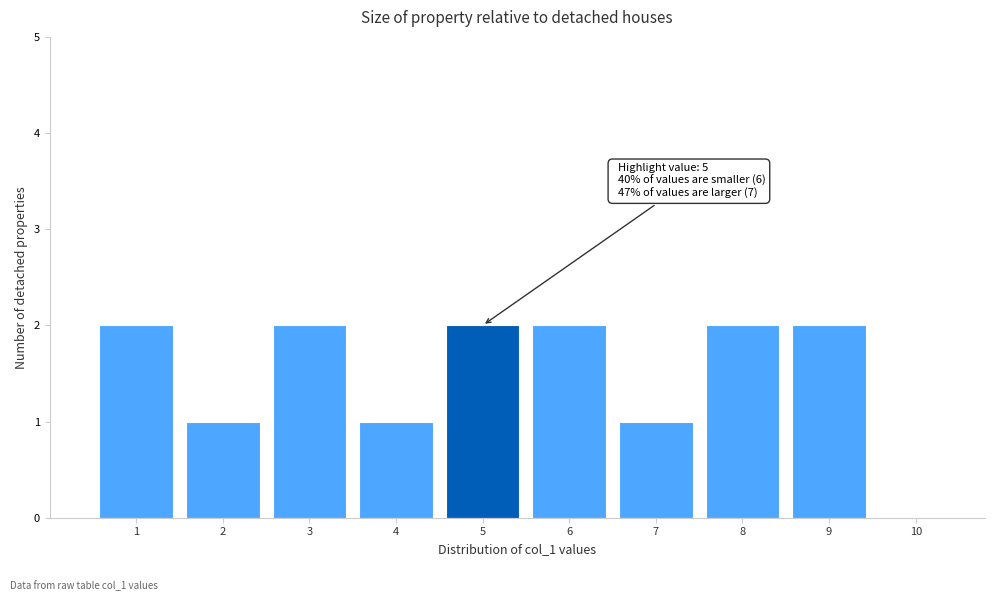

Reading left to right, transcribe all the data shown in this chart.

1=2	2=1	3=2	4=1	5=2	6=2	7=1	8=2	9=2	10=0